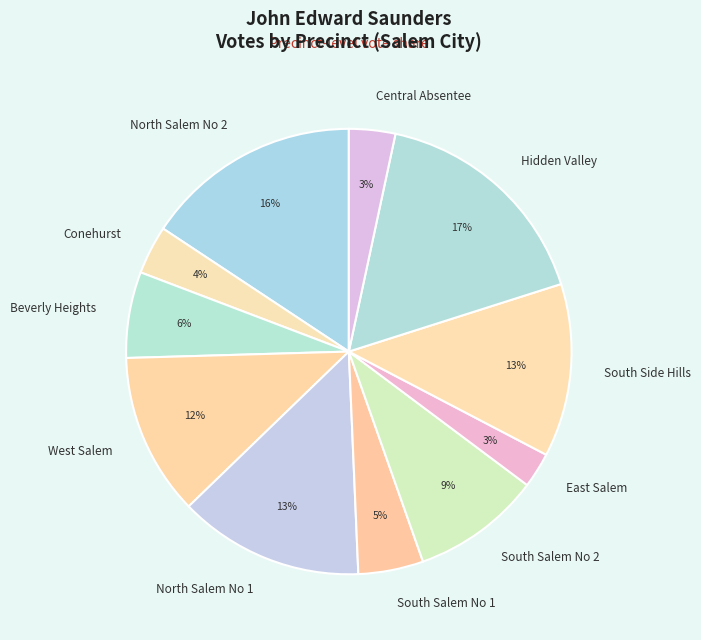

Between West Salem and Beverly Heights, which is larger?

West Salem